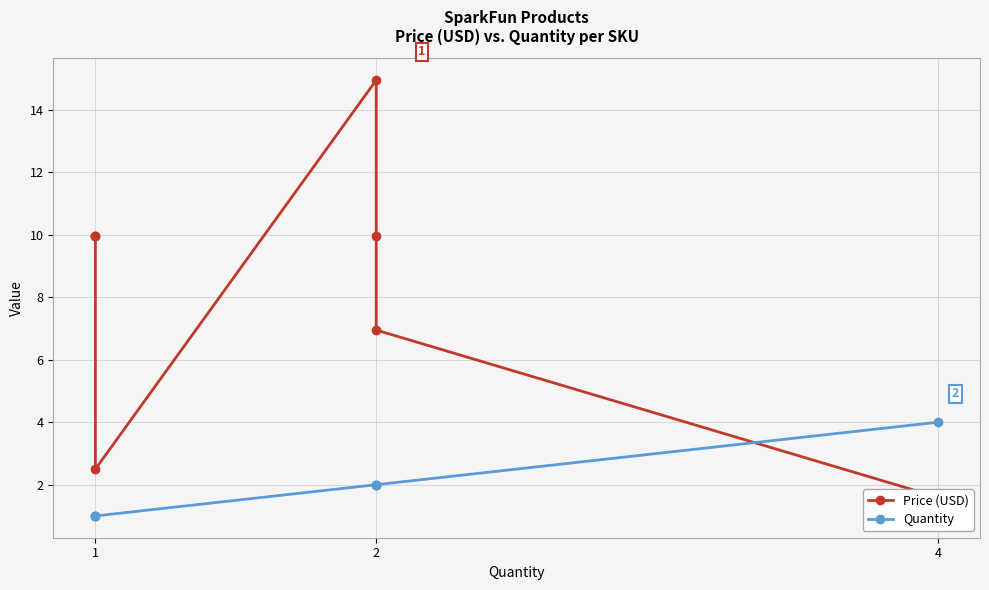

Is it true that Price (USD) equals 9.9 at 1?

True